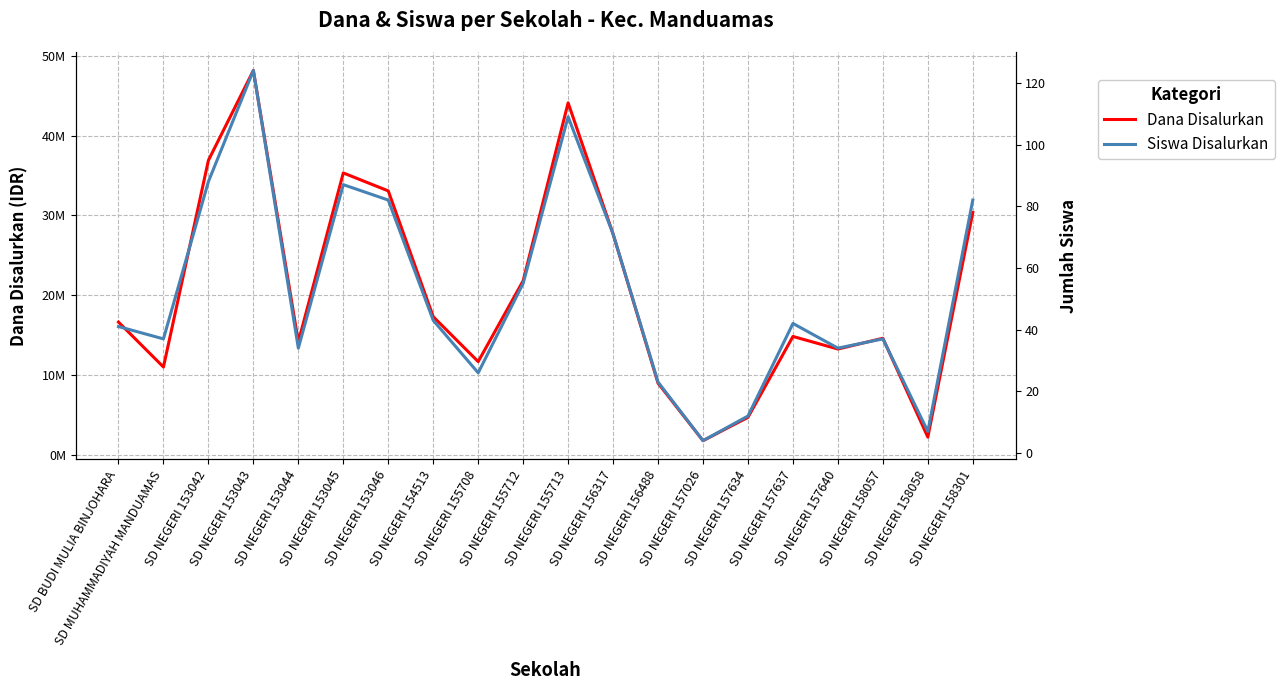

Is it true that Dana Disalurkan equals 35325000 at SD NEGERI 153045?

True